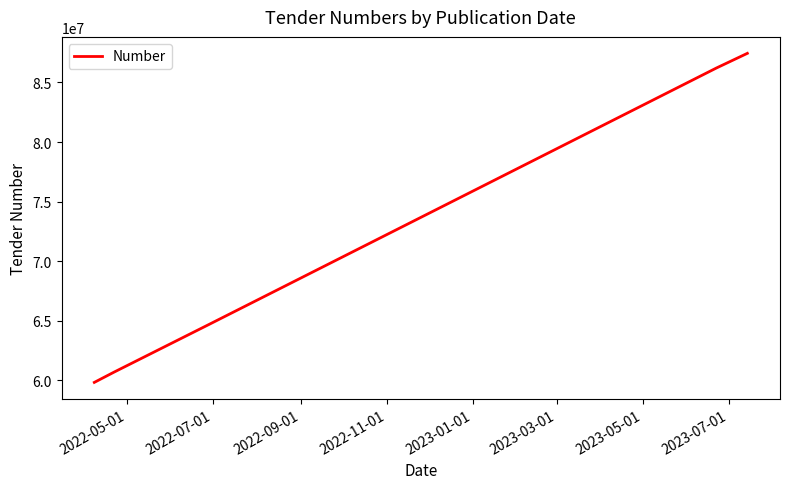

What is the difference between the second highest and minimum values?

26361901